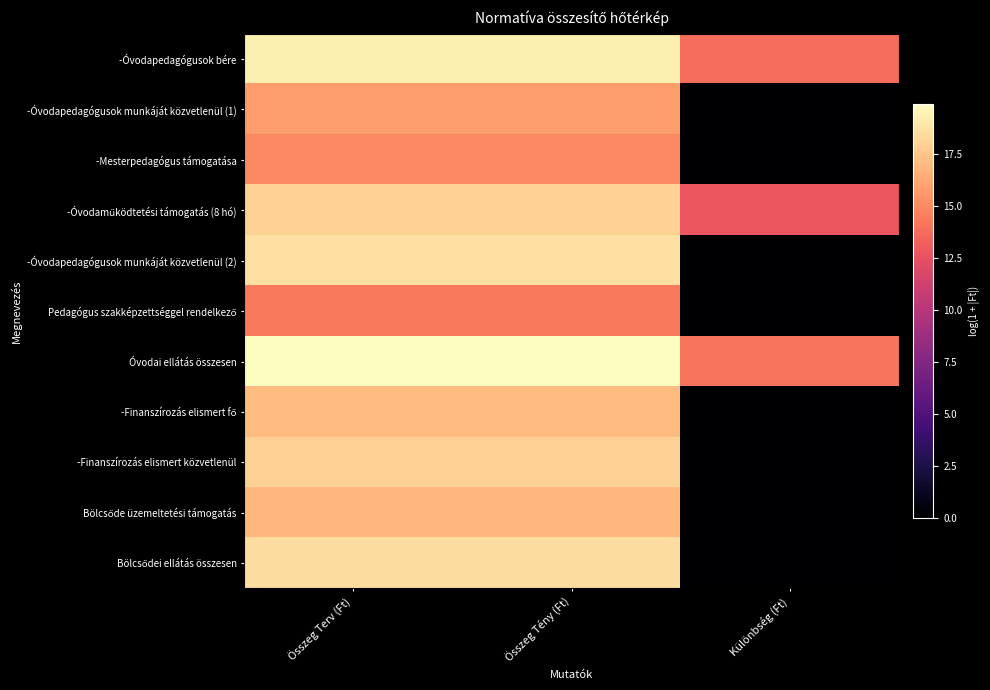

List the series in order of their peak value, lowest first.

Pedagógus szakképzettséggel rendelkező, -Mesterpedagógus támogatása, -Óvodapedagógusok munkáját közvetlenül (1), Bölcsőde üzemeltetési támogatás, -Finanszírozás elismert fő, -Finanszírozás elismert közvetlenül, -Óvodaműködtetési támogatás (8 hó), Bölcsődei ellátás összesen, -Óvodapedagógusok munkáját közvetlenül (2), -Óvodapedagógusok bére, Óvodai ellátás összesen